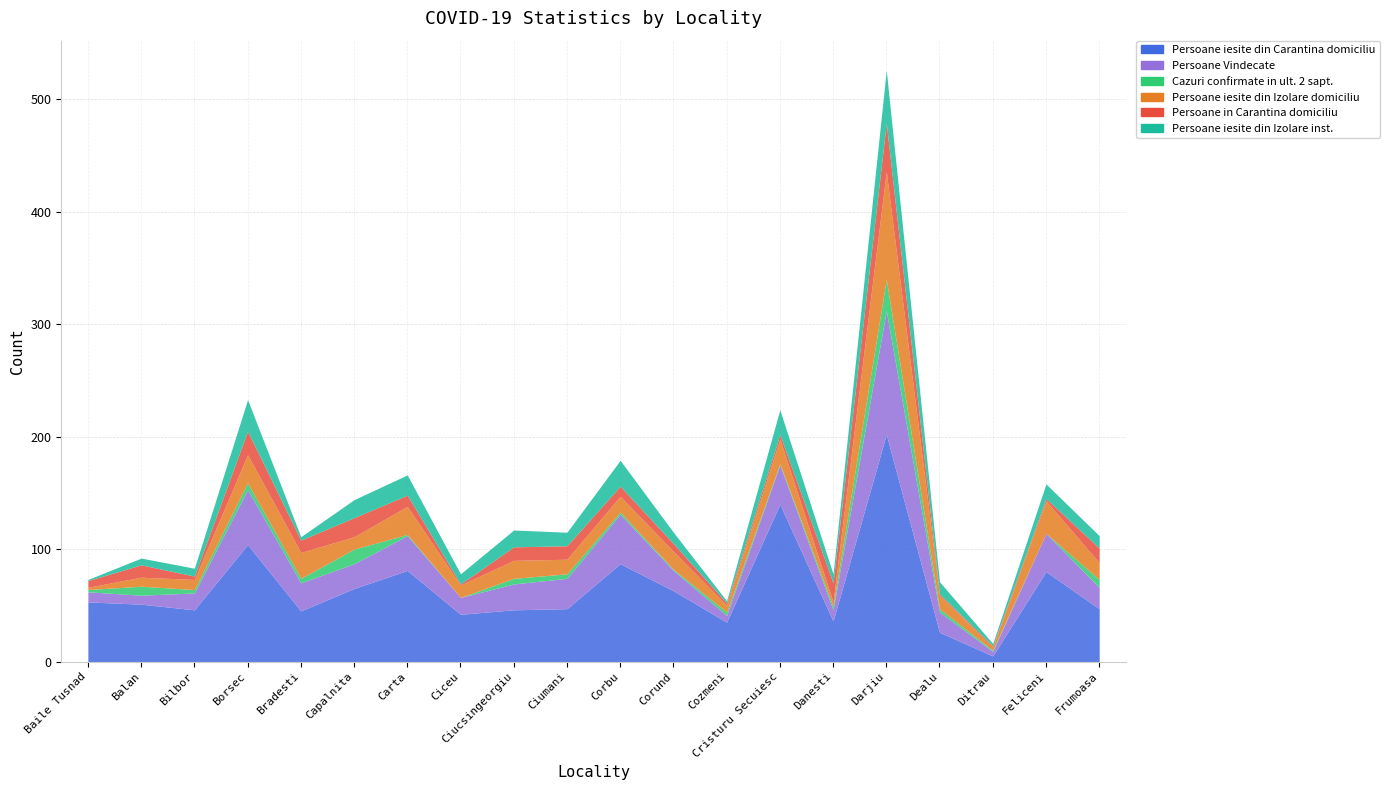

Where does the Persoane iesite din Izolare domiciliu series first go above 14?

Borsec